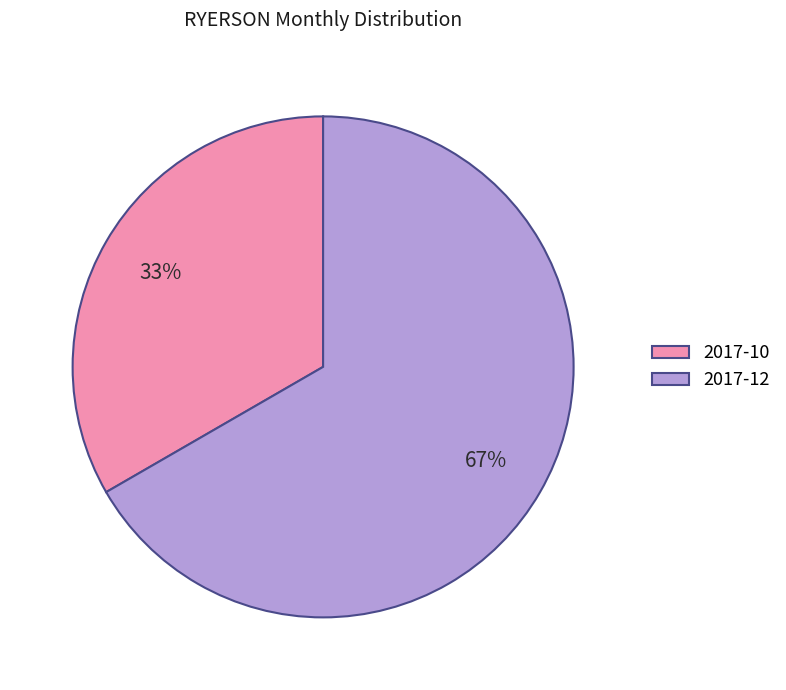

To the nearest percent, what is the combined percentage of 2017-12 and 2017-10?

100%